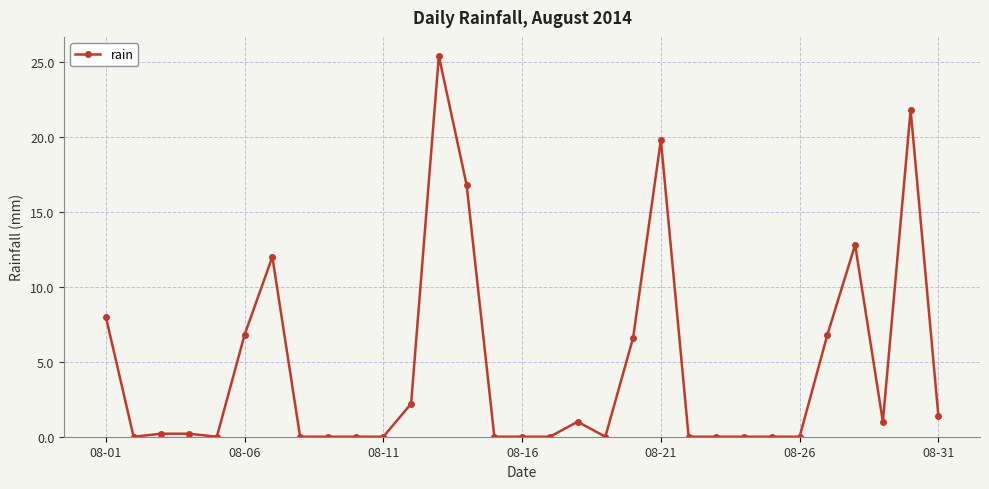

How many lines are shown in the chart?

1